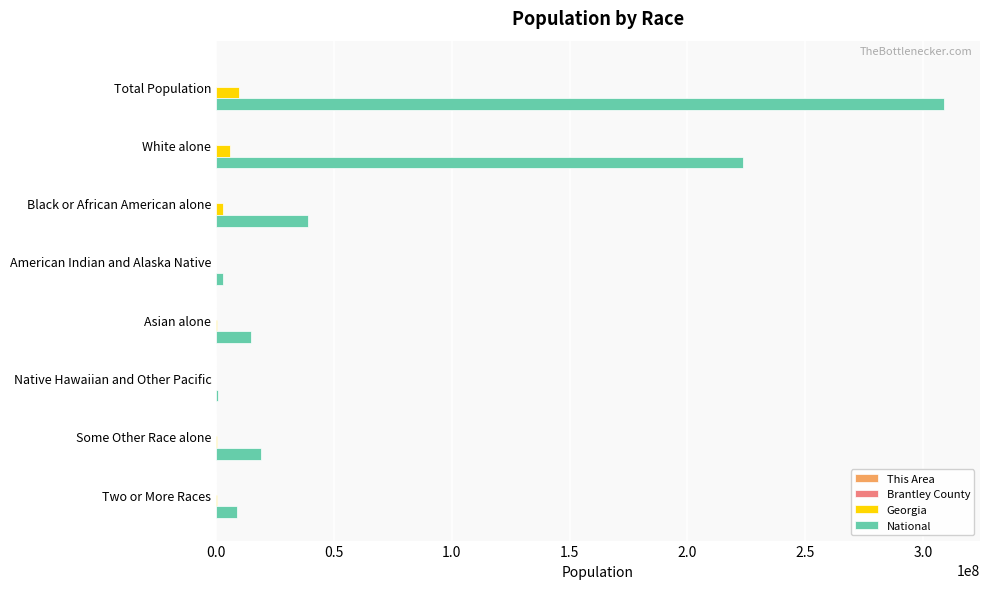

Which series changed the most between Total Population and White alone?

National